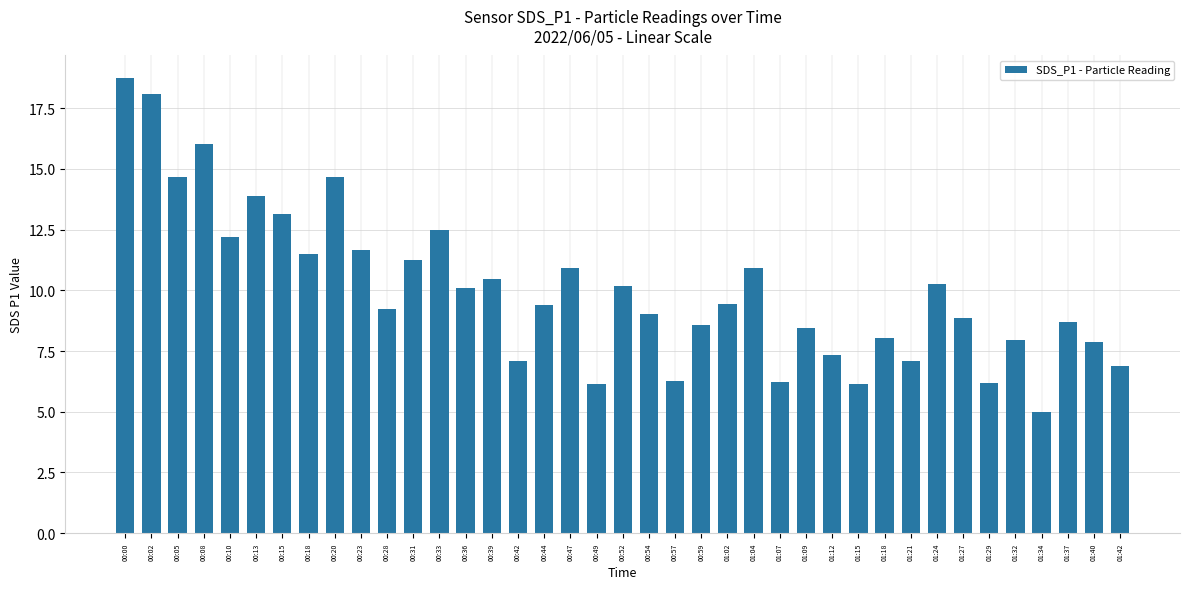

What is the label of the 24th bar from the left?

01:02